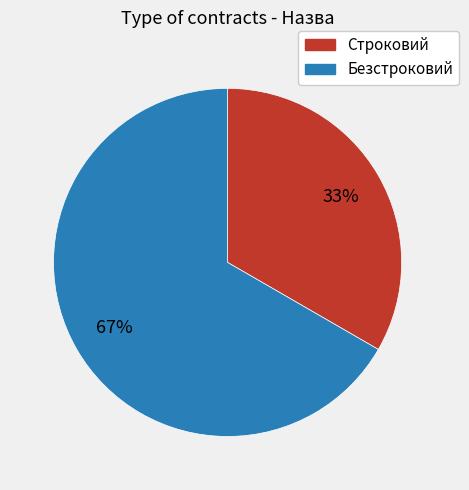

Is the sum of Безстроковий and Строковий greater than half?

Yes